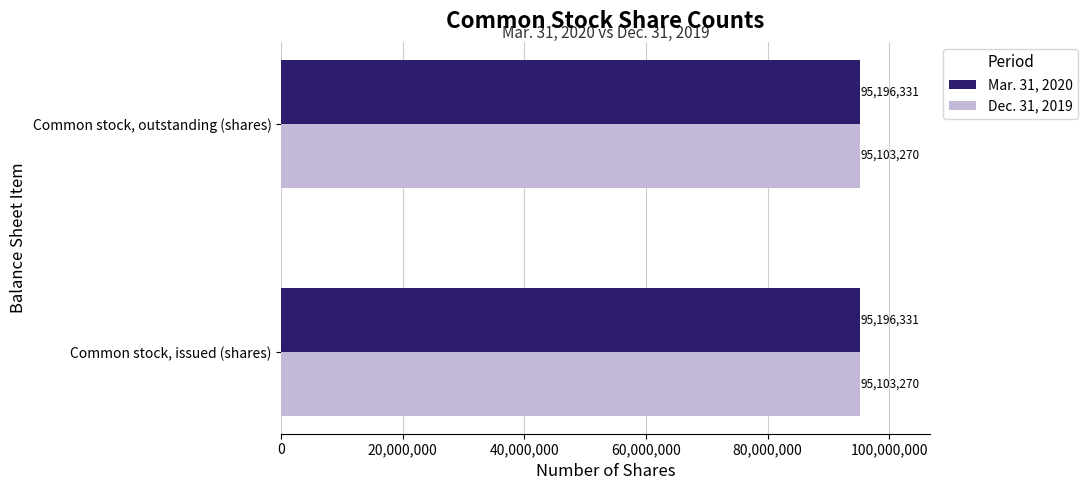

Read the Dec. 31, 2019 value at Common stock, outstanding (shares).

95103270